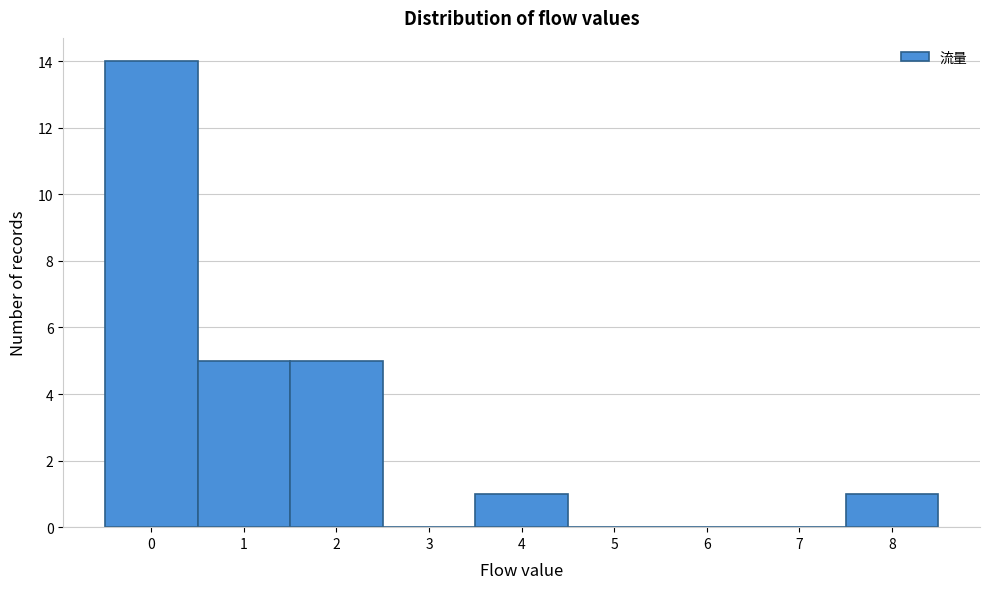

Reading left to right, transcribe all the data shown in this chart.

0=14	1=5	2=5	3=0	4=1	5=0	6=0	7=0	8=1